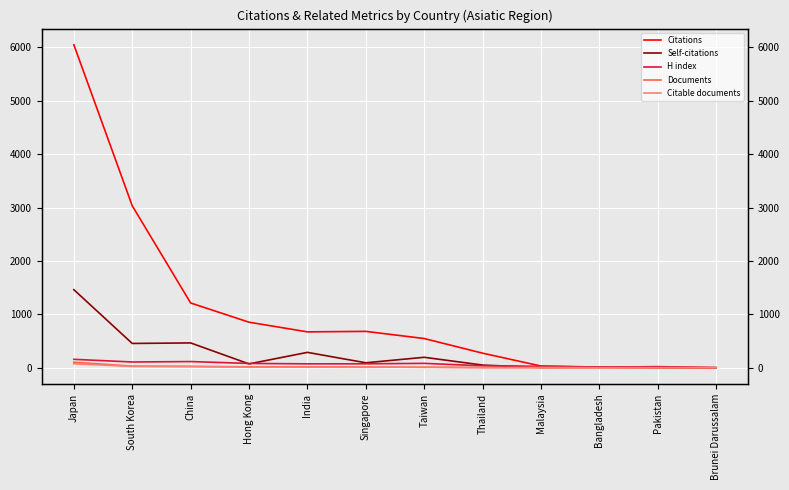

The H index series shows 108 at South Korea. True or false?

True